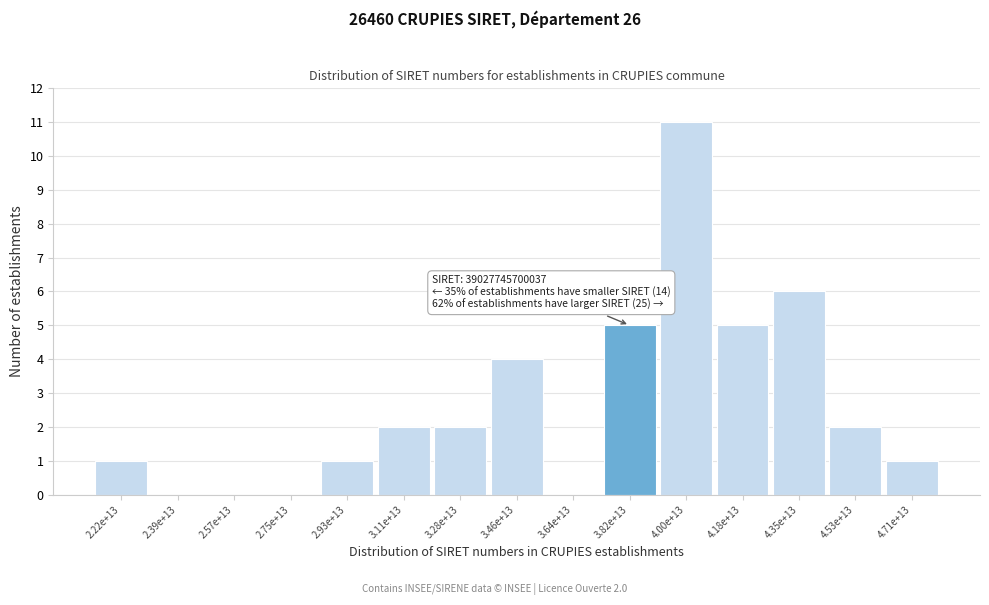

Reading left to right, extract all data points from this chart.

2.22e+13=1	2.39e+13=0	2.57e+13=0	2.75e+13=0	2.93e+13=1	3.11e+13=2	3.28e+13=2	3.46e+13=4	3.64e+13=0	3.82e+13=5	4.00e+13=11	4.18e+13=5	4.35e+13=6	4.53e+13=2	4.71e+13=1